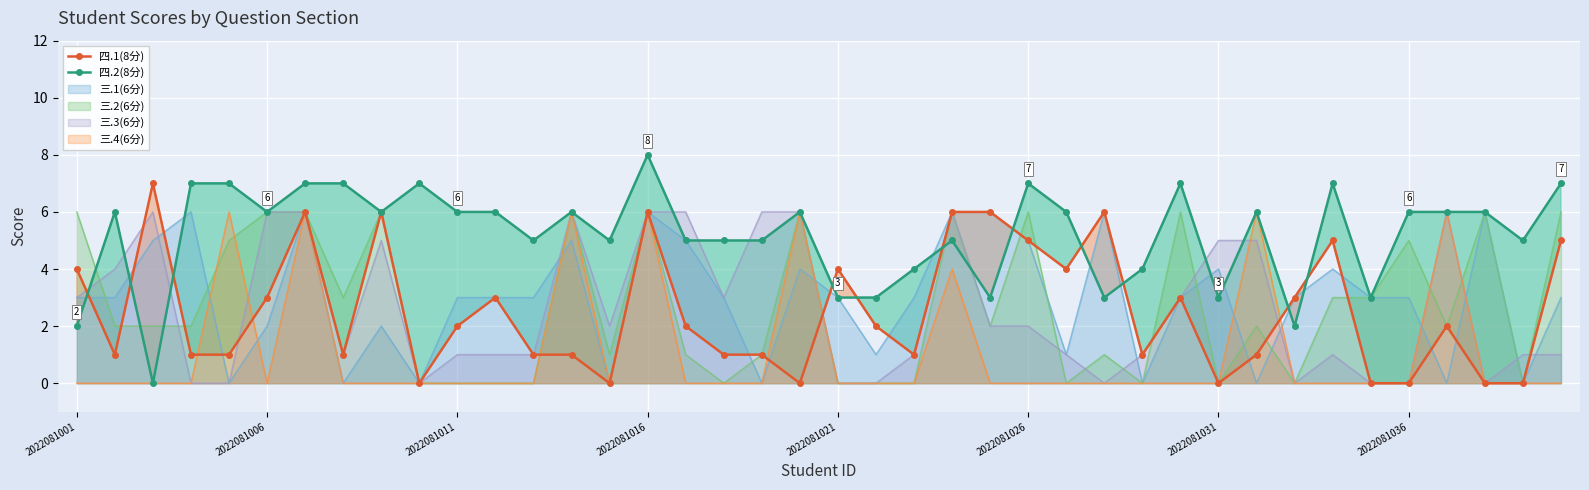

What is the value of the 四.2(8分) point at the 30th from the left?

7